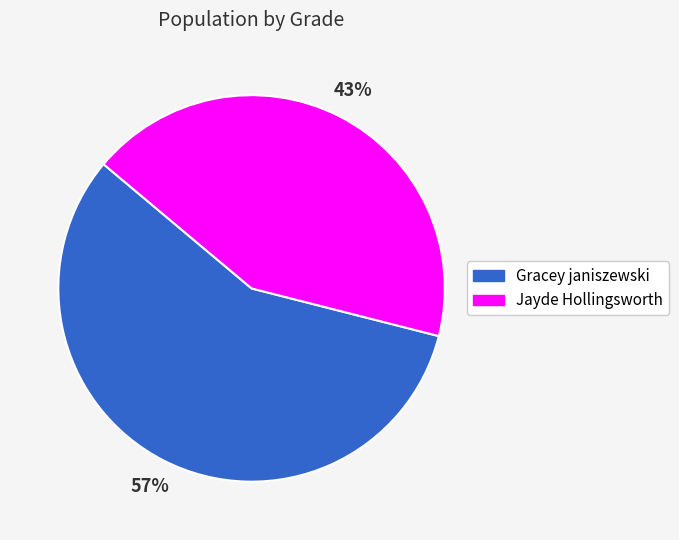

What percentage is the Jayde Hollingsworth slice, to the nearest percent?

43%